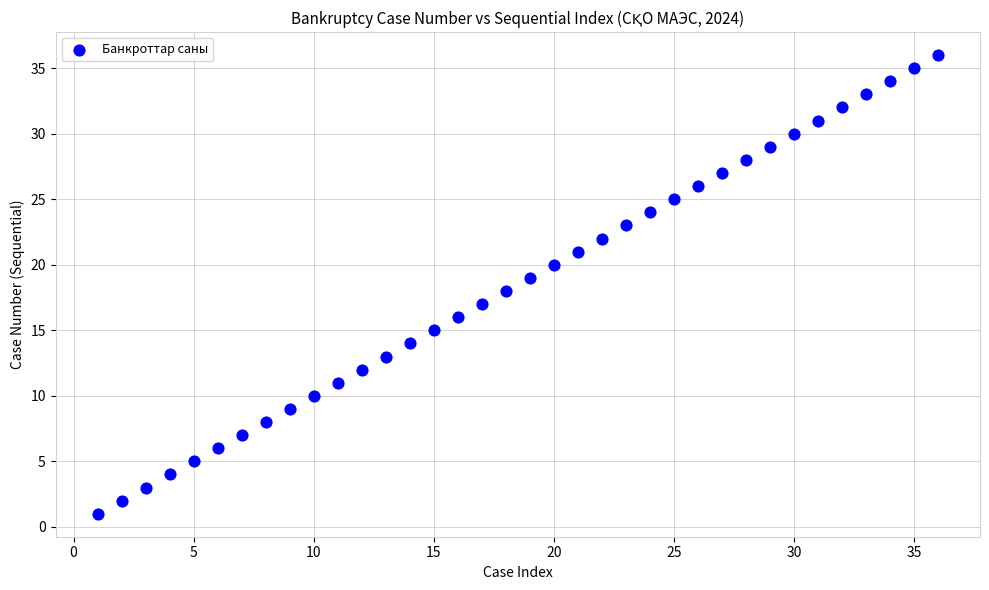

What is the range of Y values (max minus min)?

35